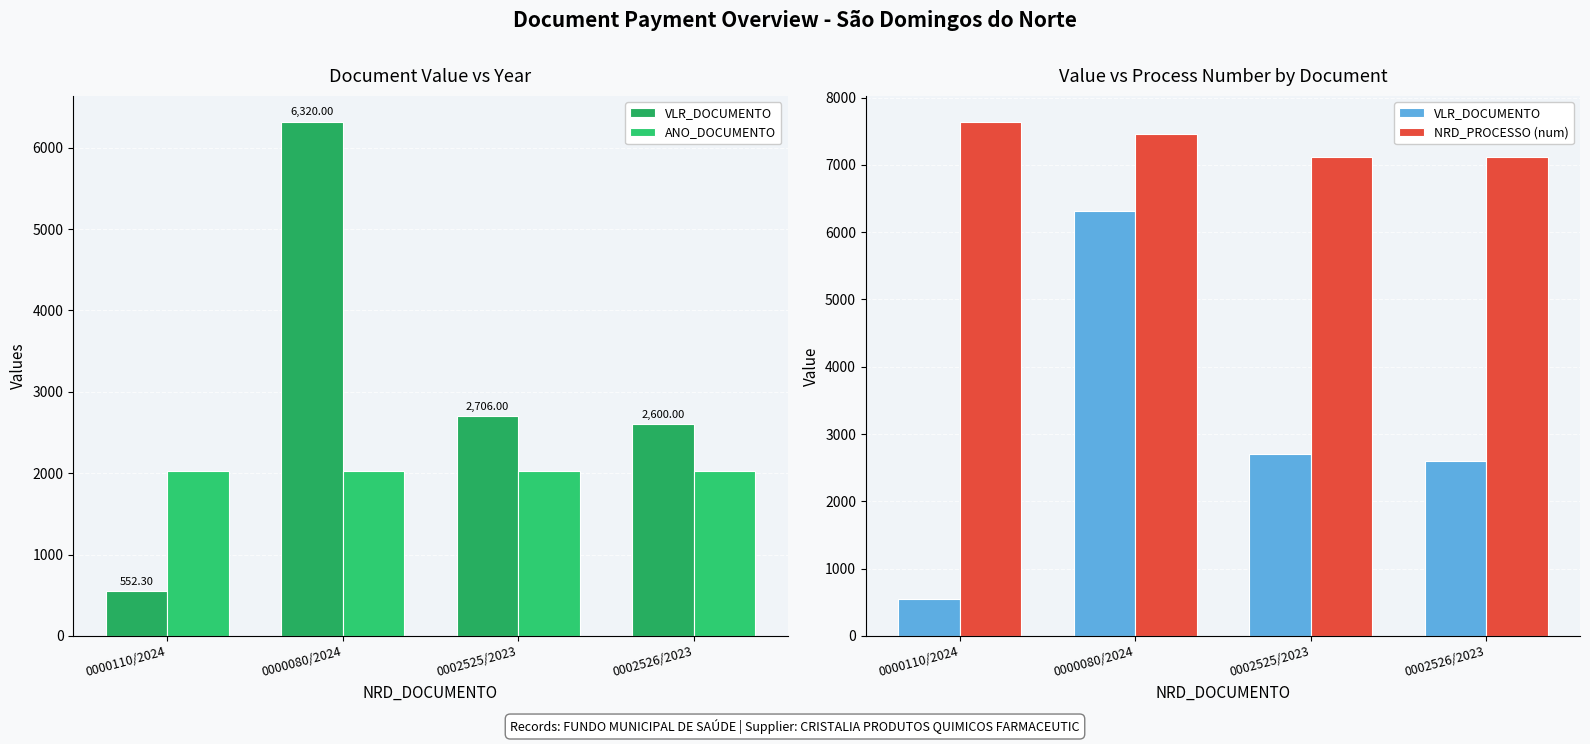

Which has a higher value, 0000080/2024 or 0002525/2023?

0000080/2024